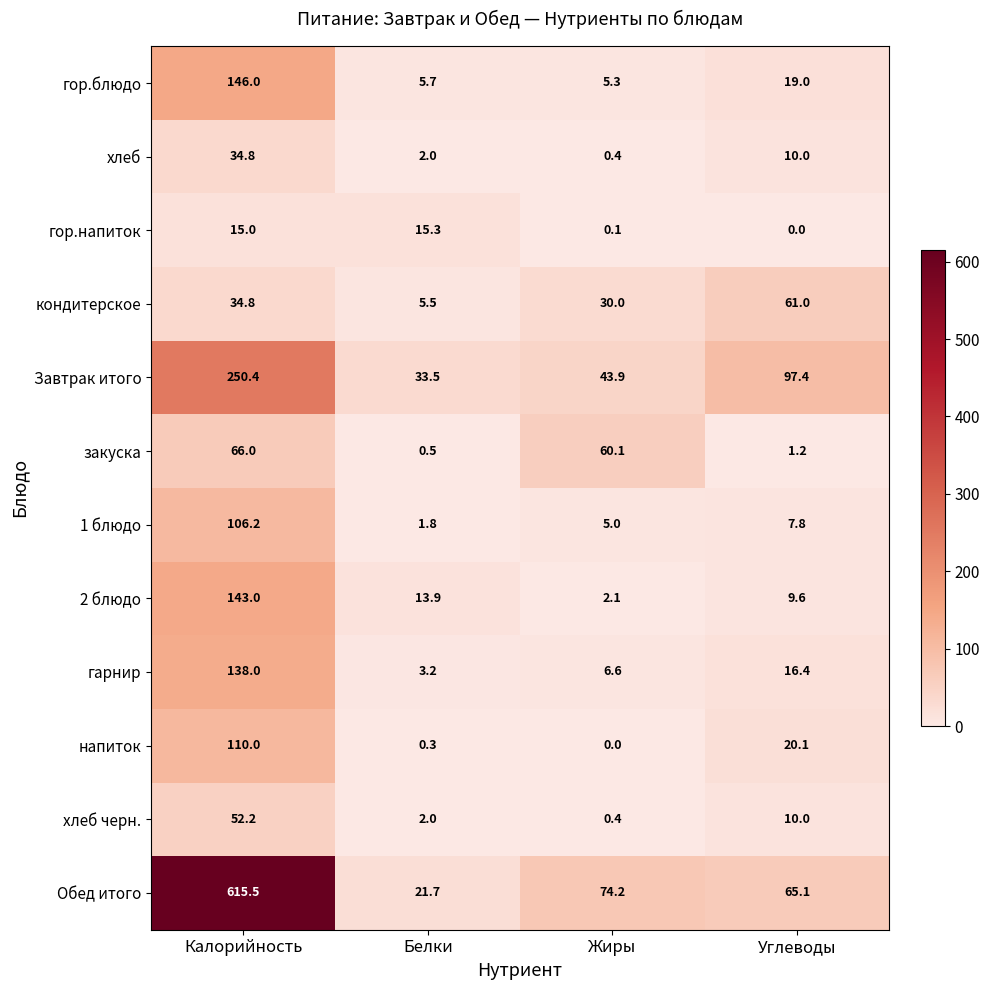

What is the sum of the Завтрак итого values at Углеводы and Белки?

130.9